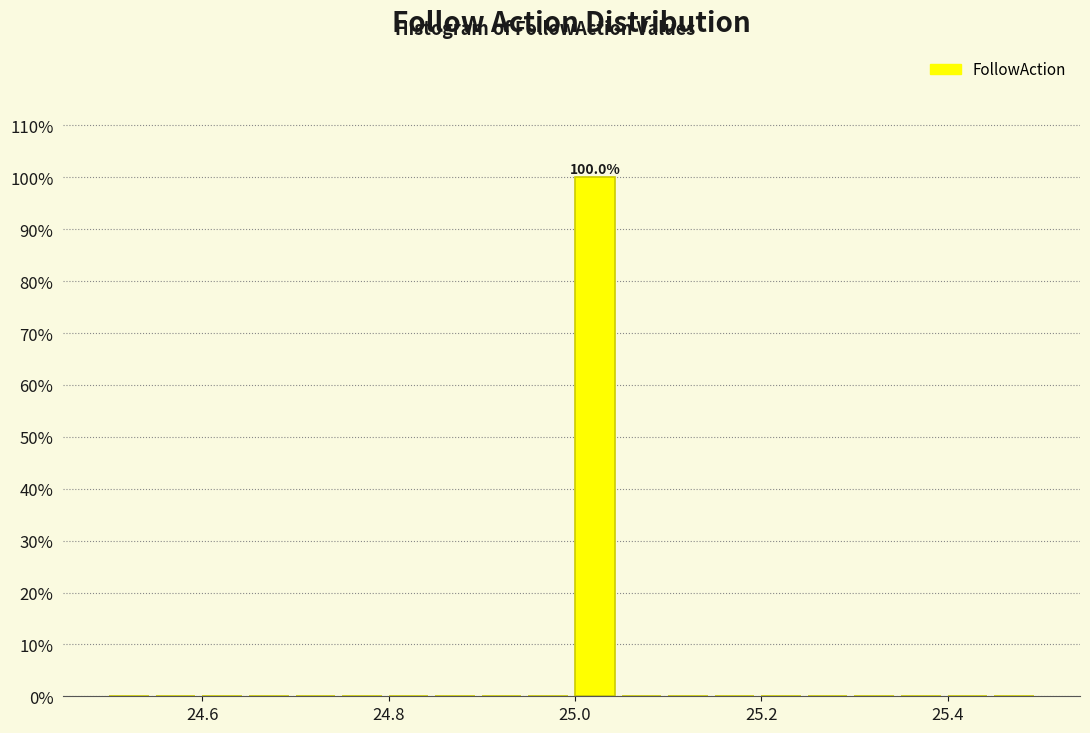

Around what value on the x-axis is the tallest bar? Give the approximate position of its centre, as read against the axis.

25.02